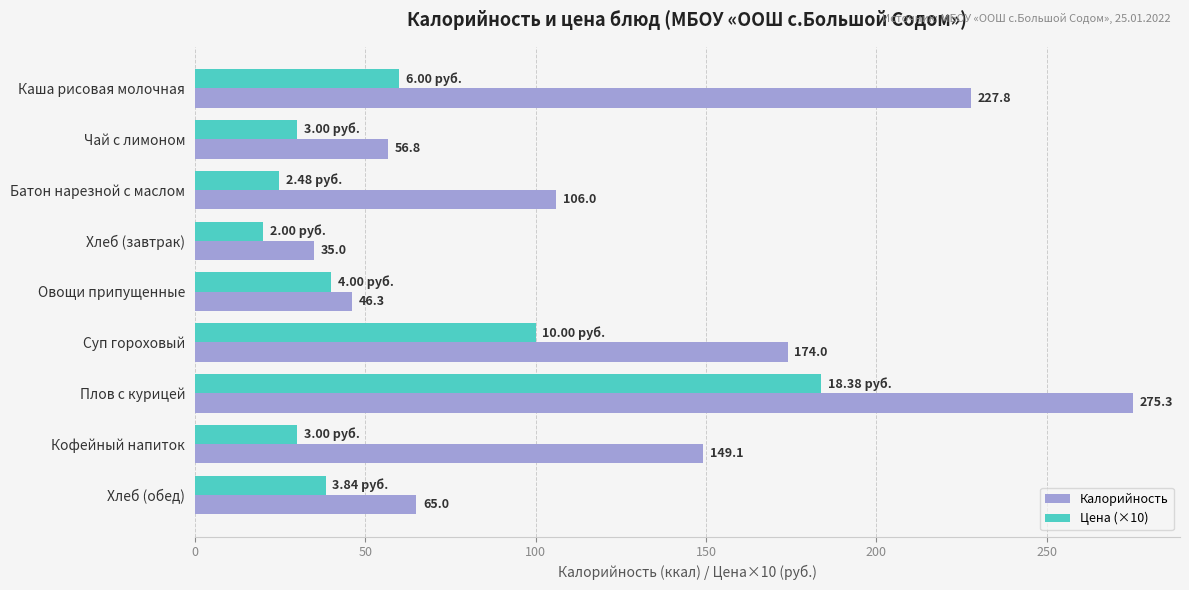

At which label is Цена (×10) closest to 101?

Суп гороховый